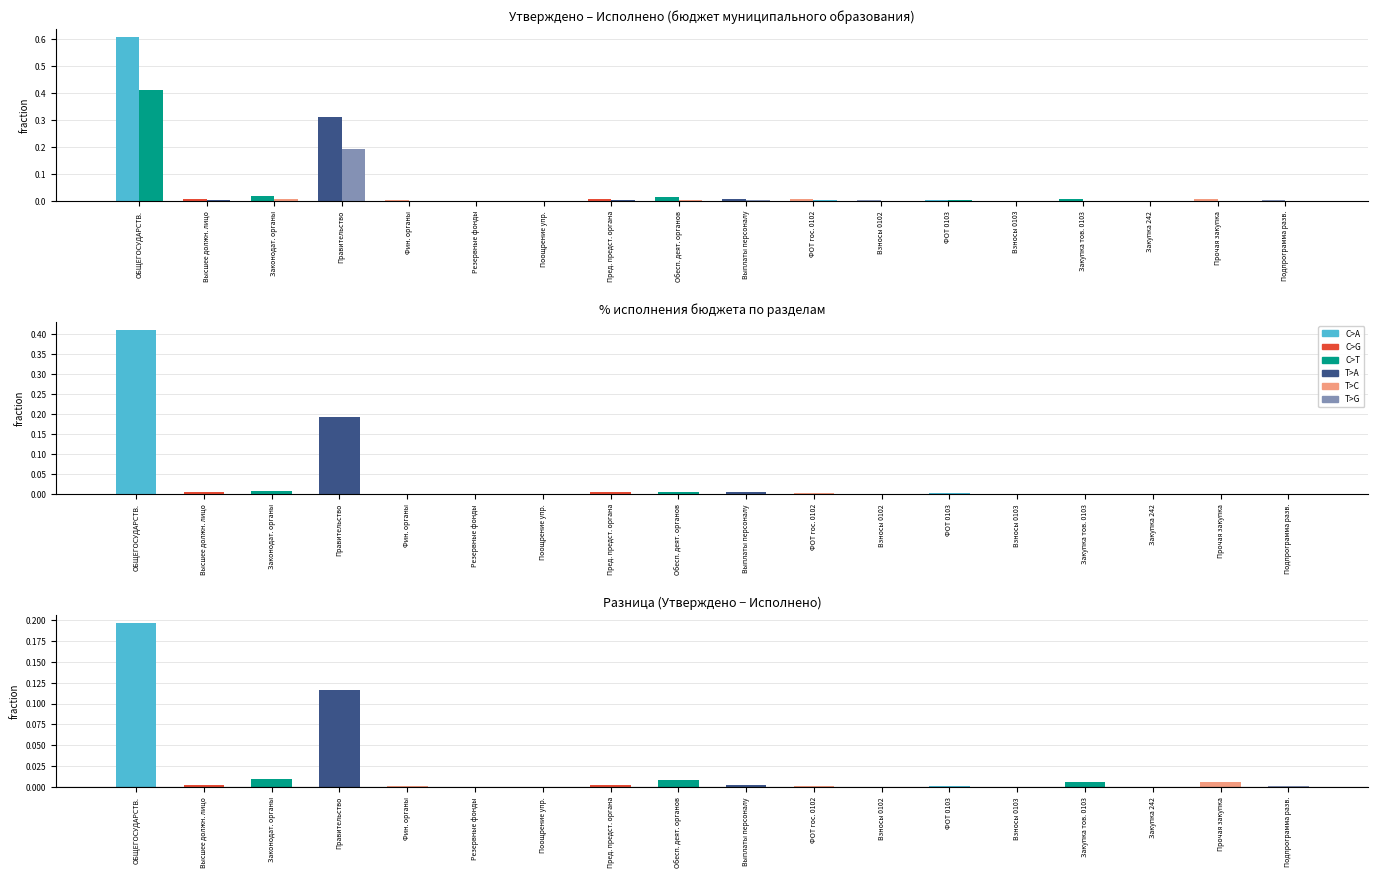

What is the difference between the maximum and minimum values in the Утверждено series?

0.6